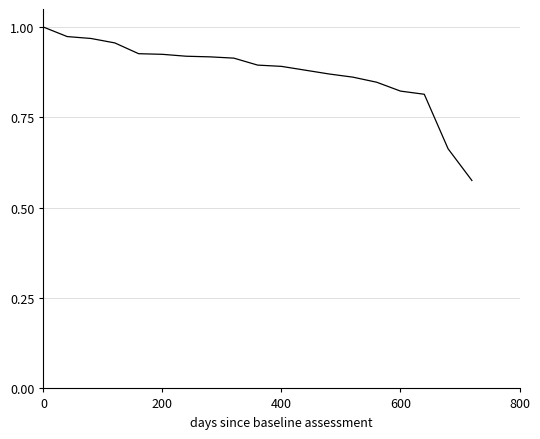

What is the difference between the maximum and minimum values?

0.4